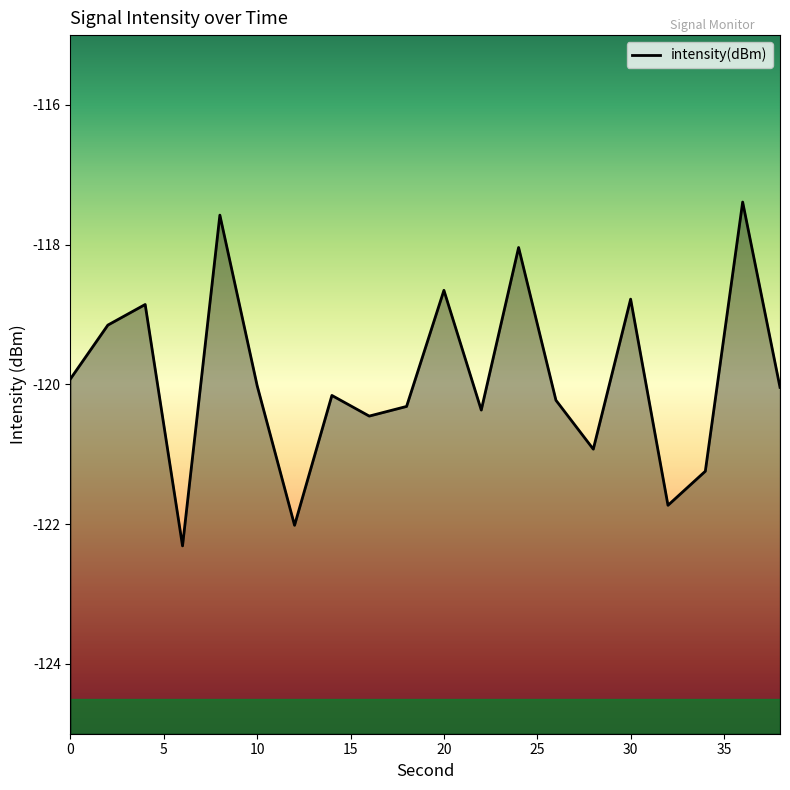

True or false: the data has more than 2 interior local peaks.

True